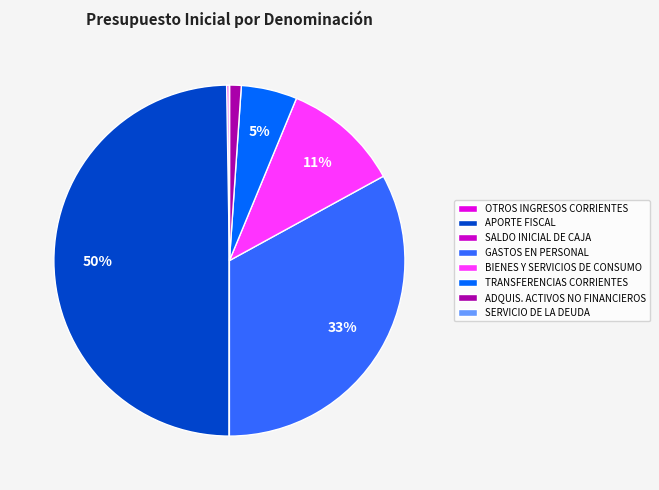

Is TRANSFERENCIAS CORRIENTES the majority of the pie?

No